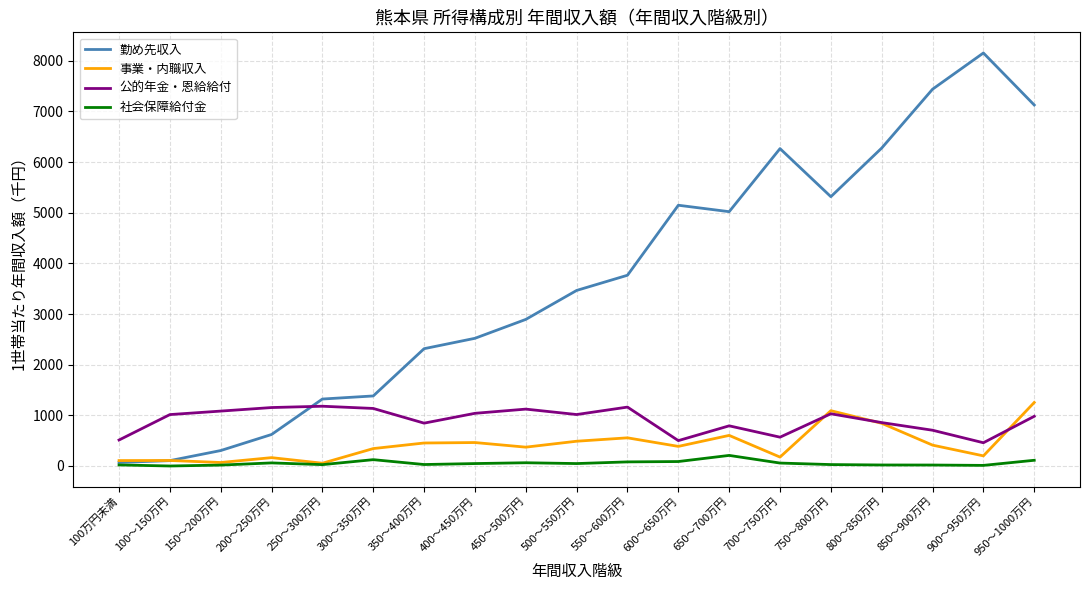

List the series in order of their peak value, lowest first.

社会保障給付金, 公的年金・恩給給付, 事業・内職収入, 勤め先収入